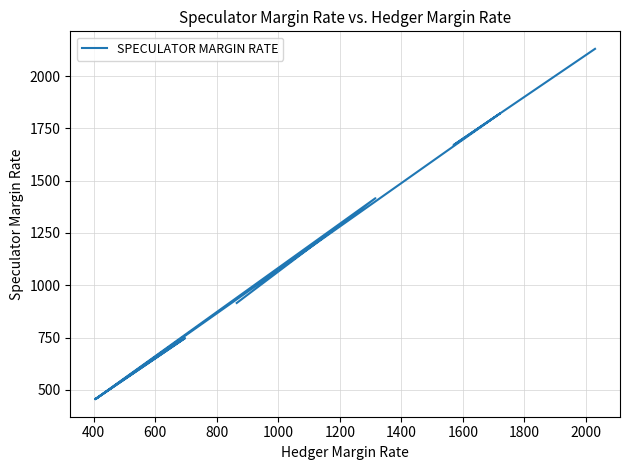

True or false: there are more than 0 points higher than both neighbors.

False